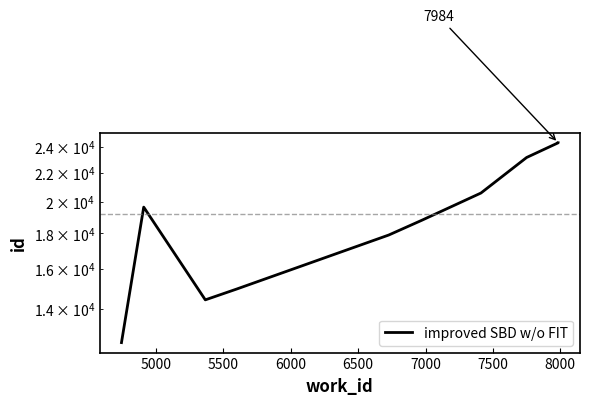

Reading left to right, transcribe all the data shown in this chart.

12532	19635	14439	14964	17900	18792	20573	23145	24300	24301